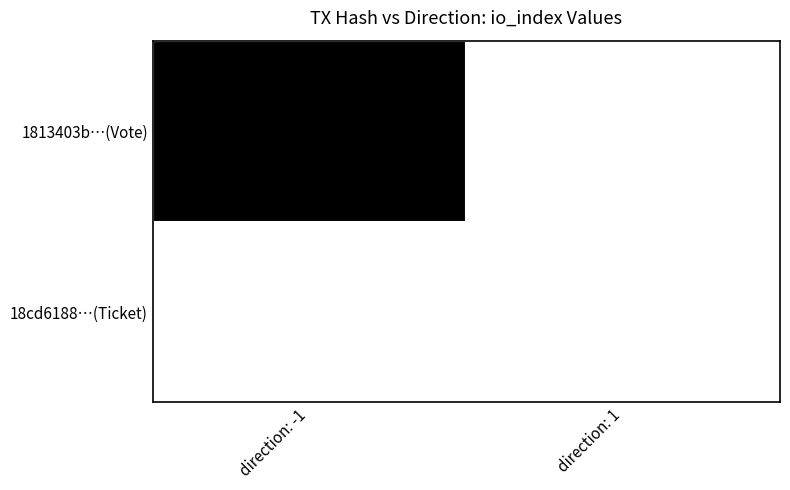

Rank the series by their maximum value, from lowest to highest.

18cd6188…(Ticket), 1813403b…(Vote)